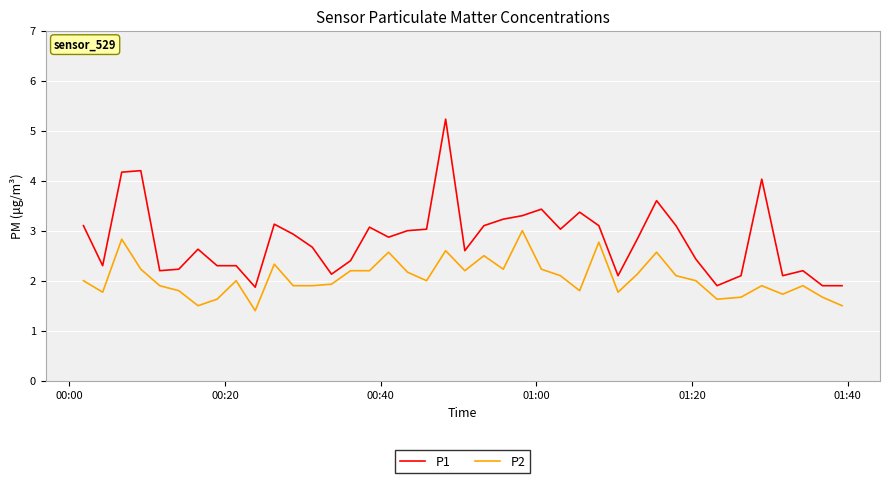

How many series are shown in this chart?

2